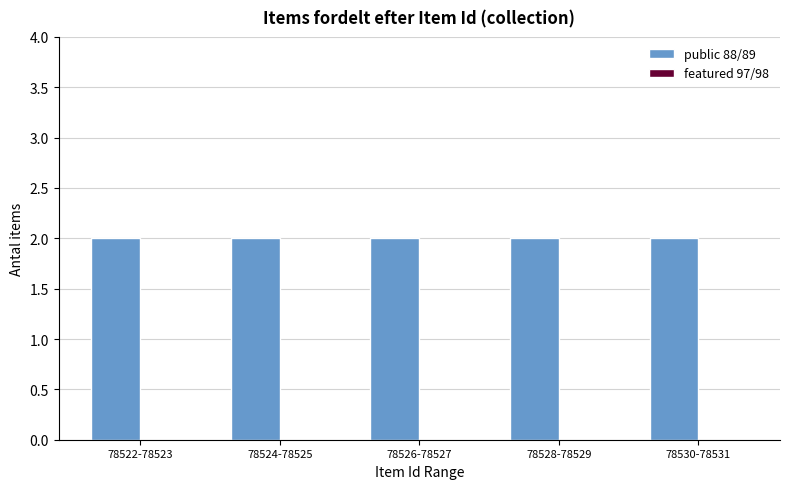

Are the bars grouped side by side (vs. stacked)?

Yes